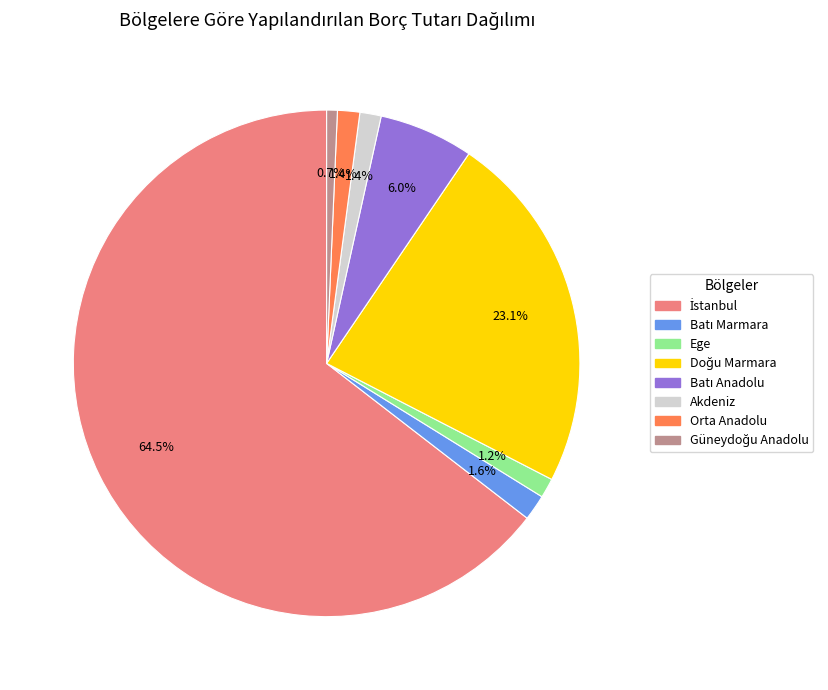

Is there any slice that represents more than half of the pie?

Yes